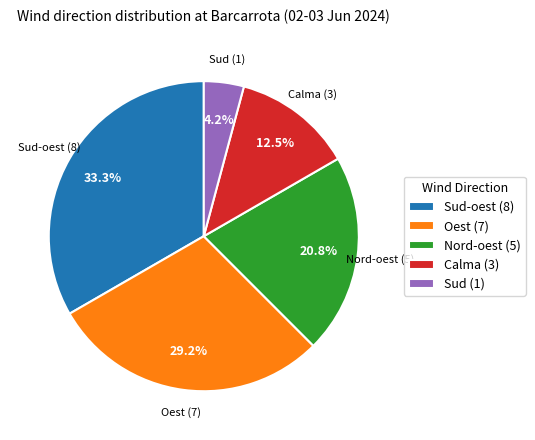

Rank the categories by value from lowest to highest.

Sud (1), Calma (3), Nord-oest (5), Oest (7), Sud-oest (8)